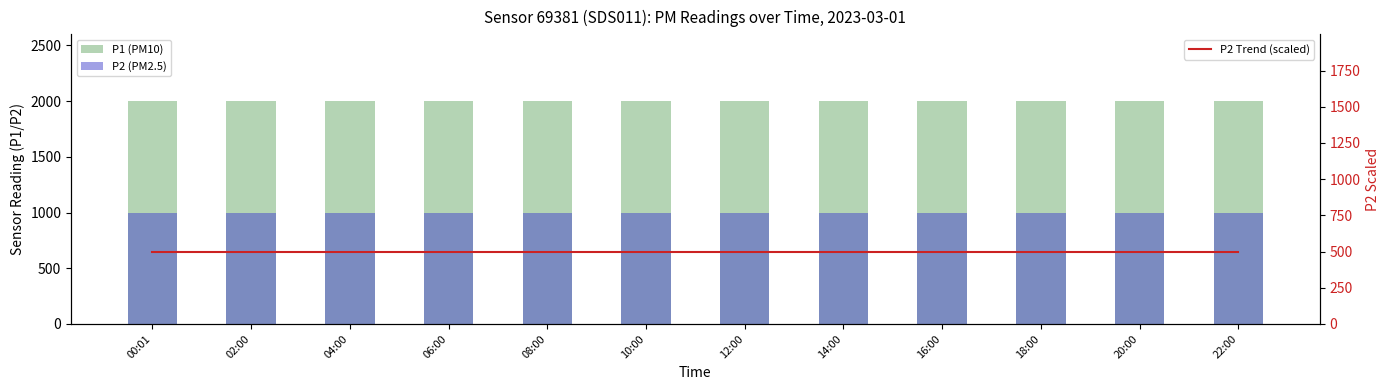

True or false: P2 Trend (scaled) has a value of 499.9 at 14:00.

True